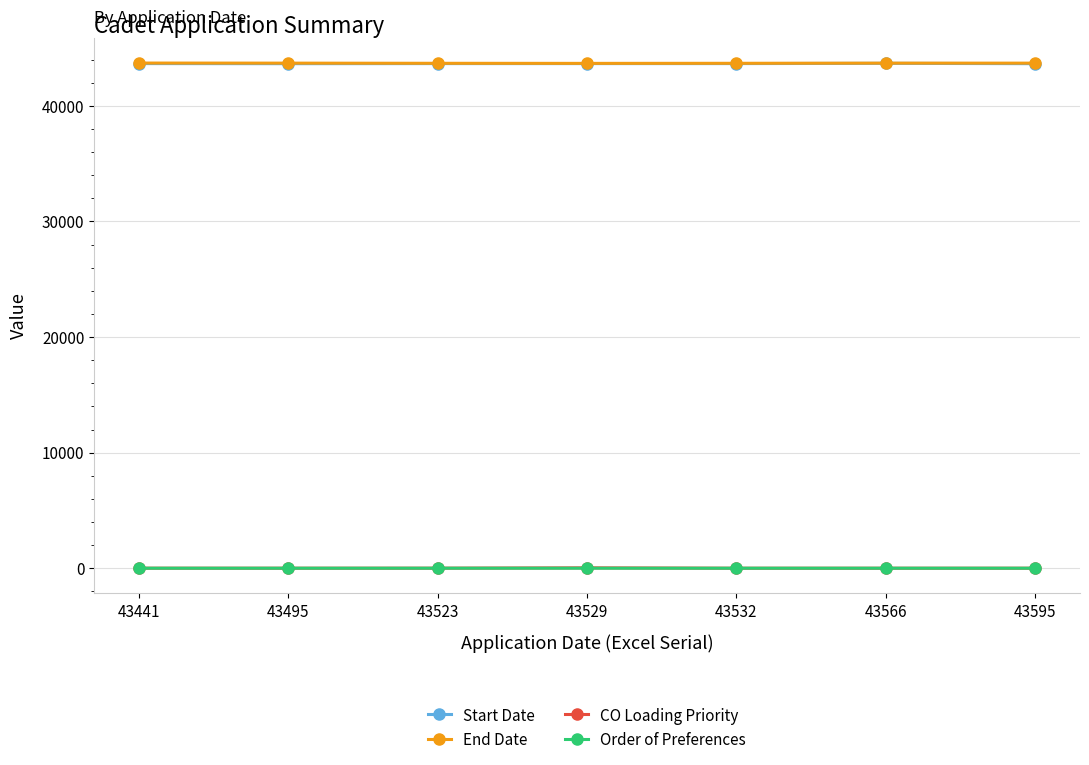

True or false: CO Loading Priority and Start Date intersect in this chart.

False